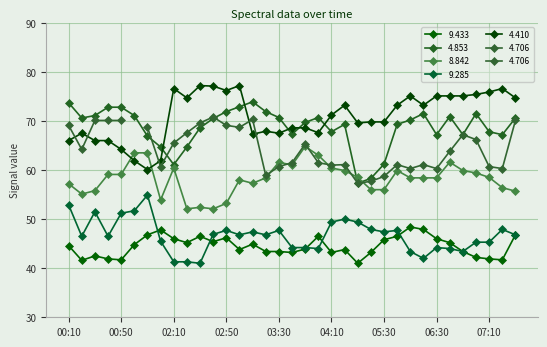

What position from the right is 00:20?

34